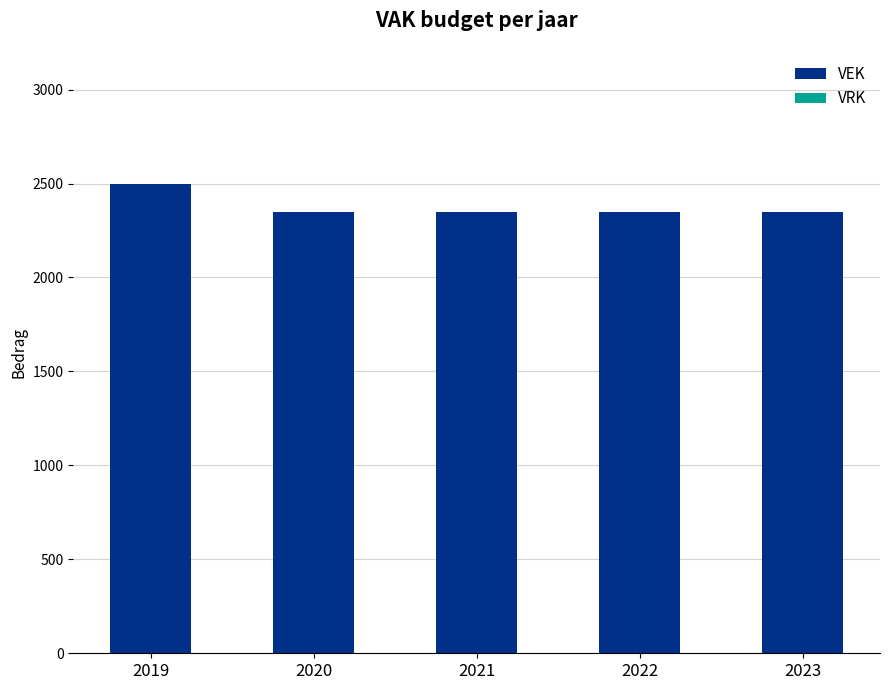

What is the value of the 2nd bar from the left?

2350